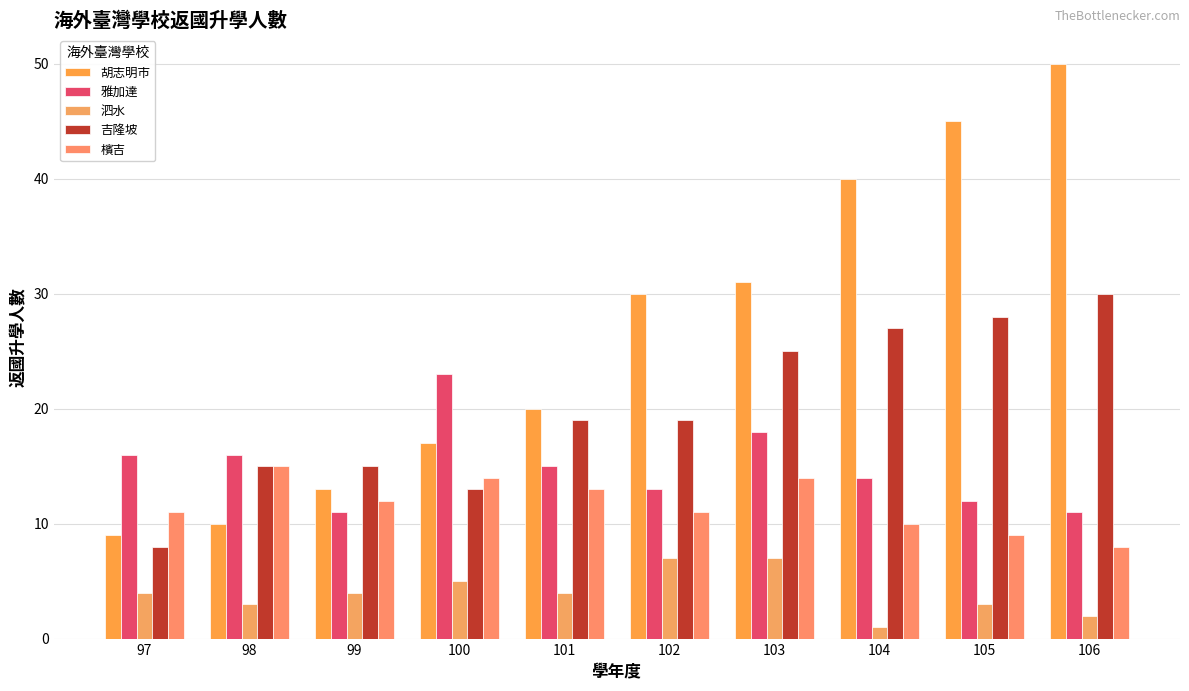

What are all the series names shown in the legend?

胡志明市, 雅加達, 泗水, 吉隆坡, 檳吉